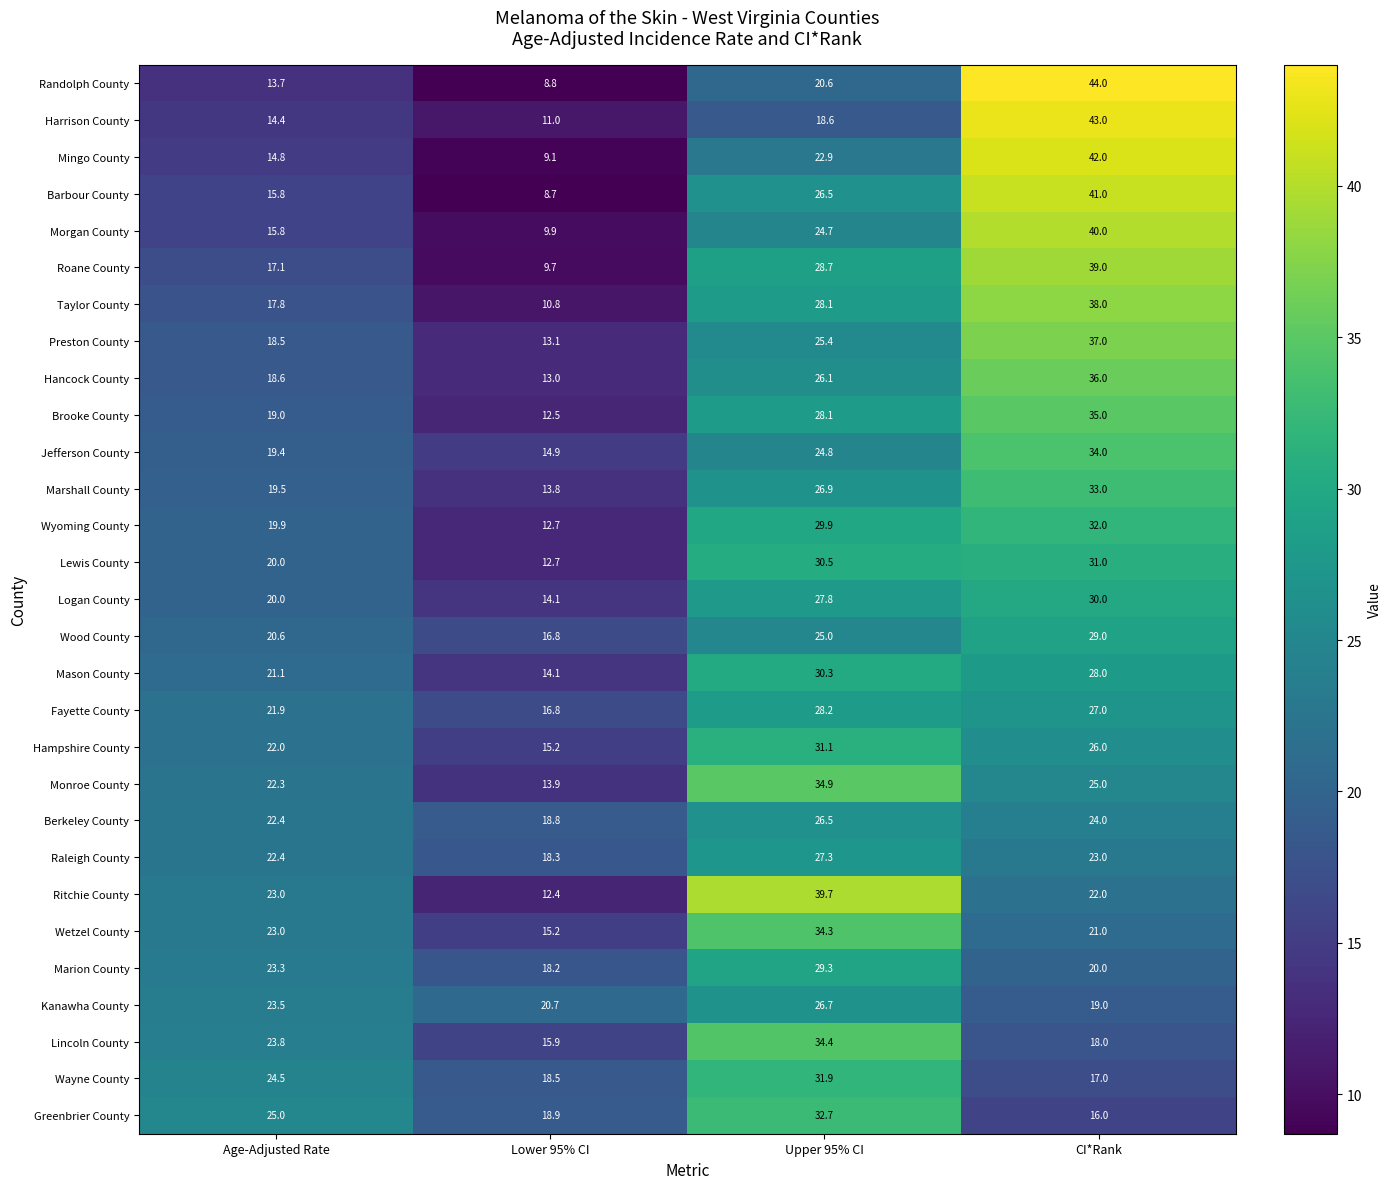

What is the difference between the maximum and second lowest values in the Wood County series?

8.4